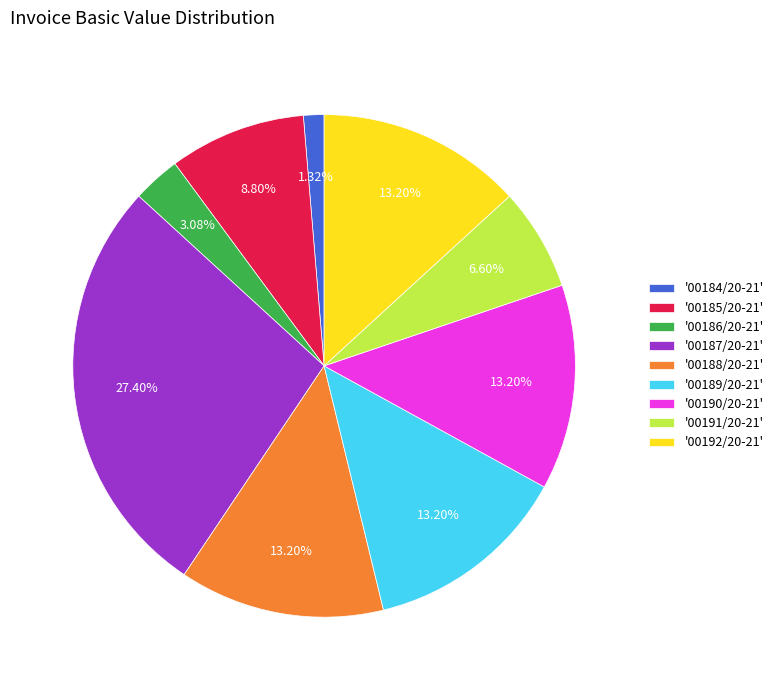

Is the sum of '00185/20-21' and '00187/20-21' greater than half?

No